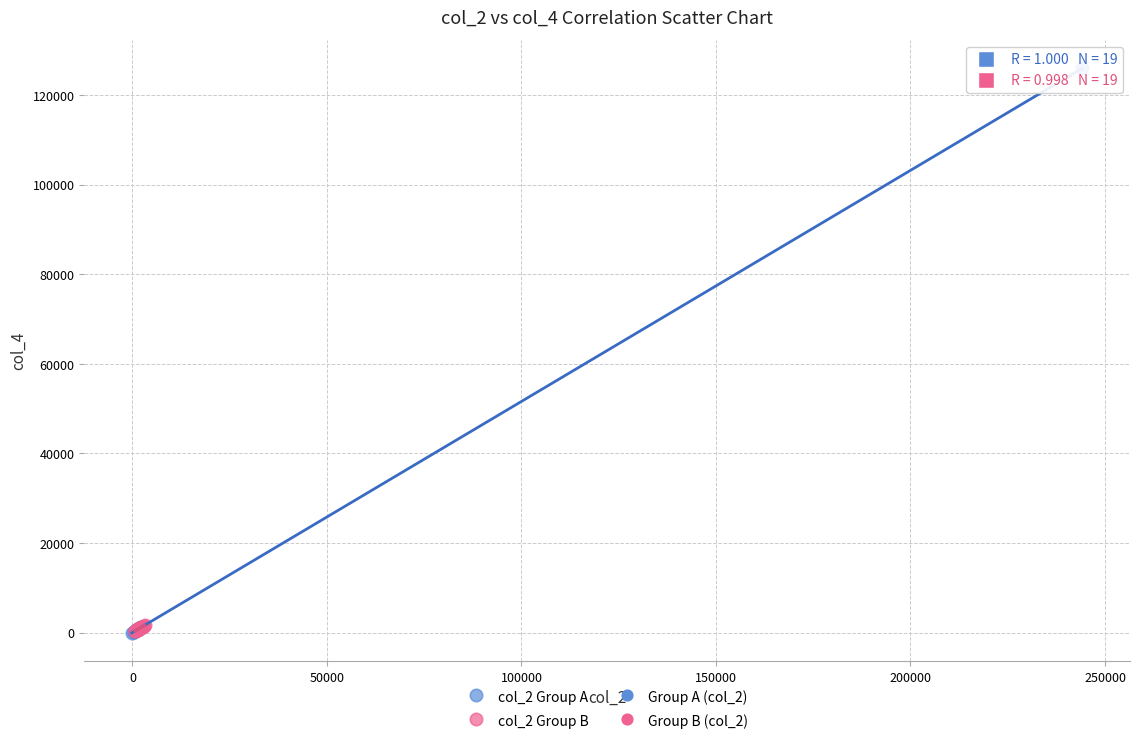

Which series has the widest spread of Y values?

col_2 Group A